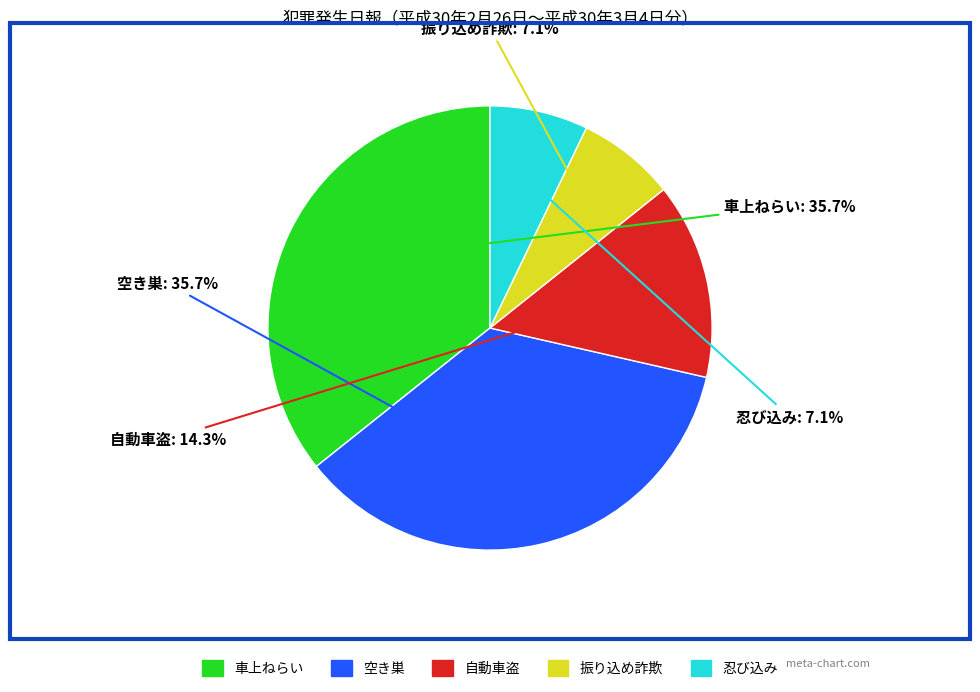

Which has a higher value, 忍び込み or 車上ねらい?

車上ねらい